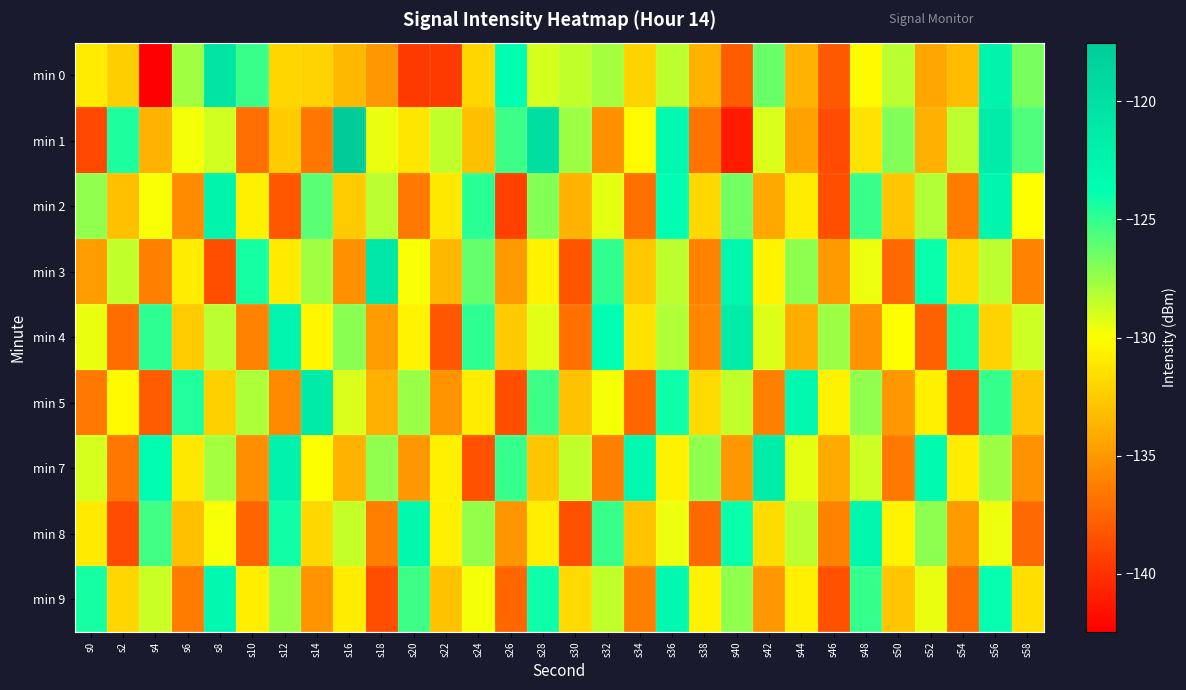

Which series has the widest spread of values?

min 1